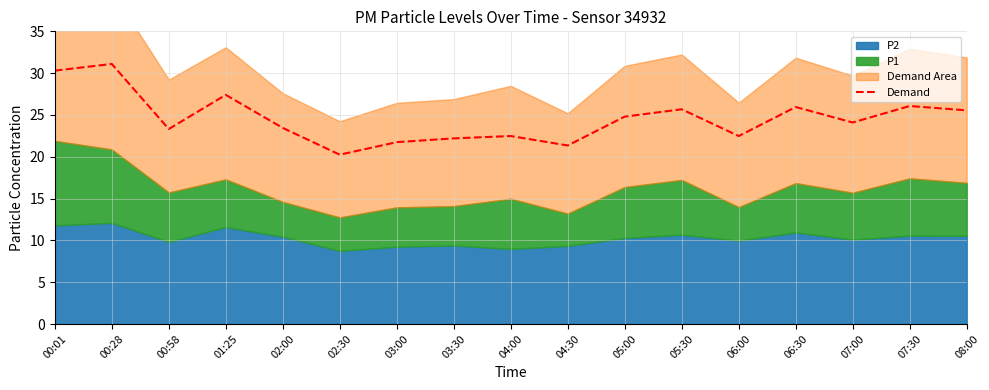

What is the difference between the second highest and second lowest values?

8.9